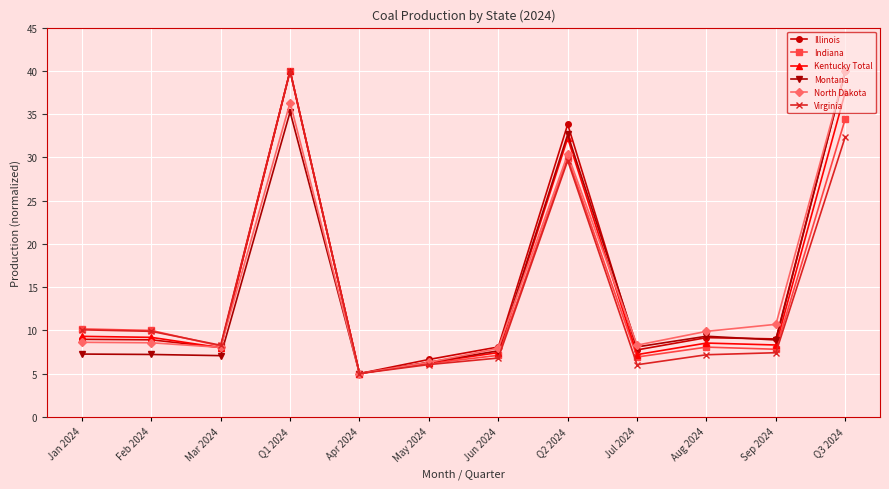

At which category is the sum across all series the highest?

Q1 2024